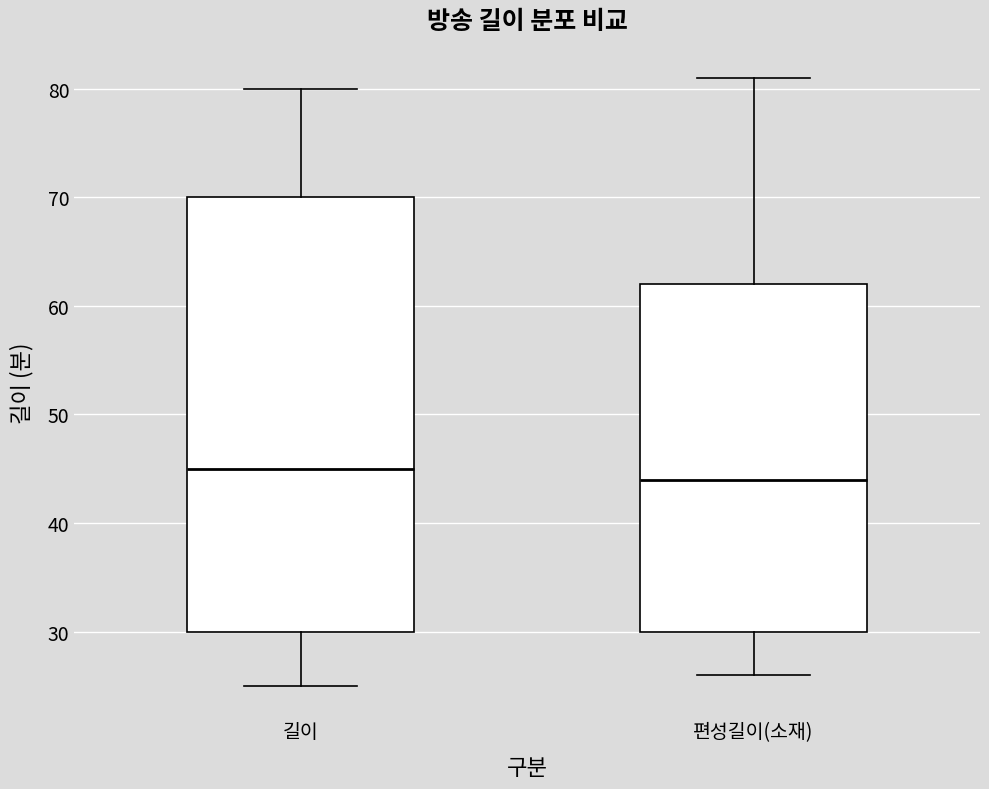

Which box's median line is the lowest?

편성길이(소재)